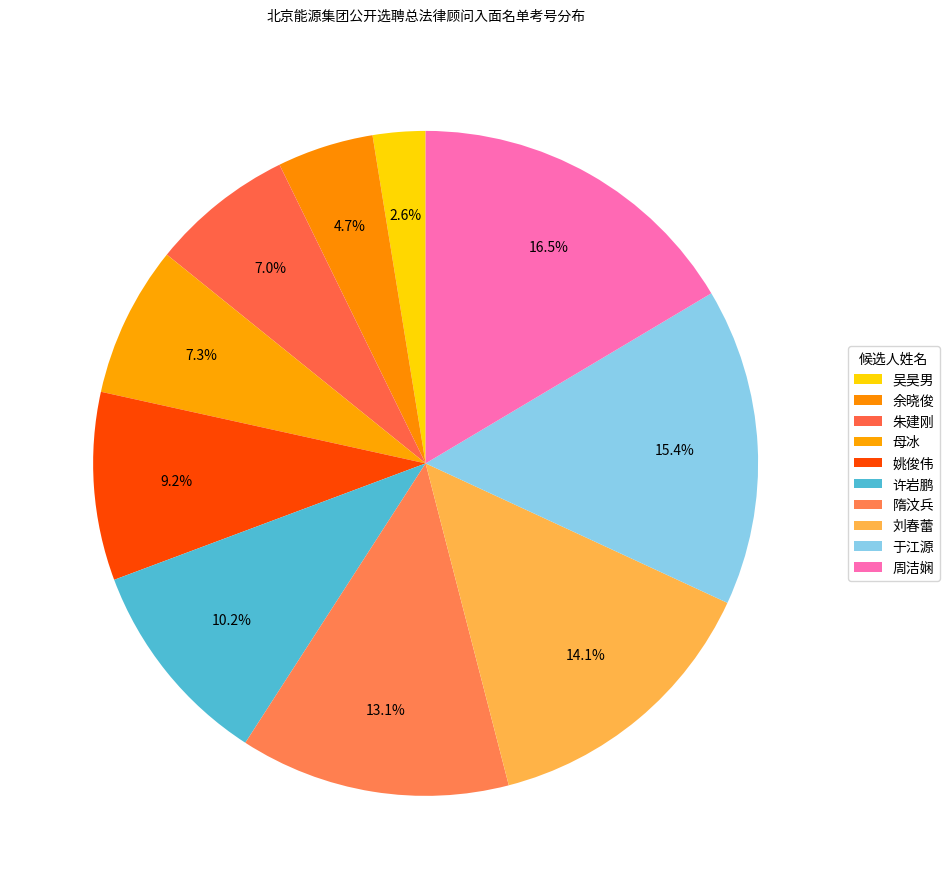

What is the largest slice in the pie chart?

周洁娴